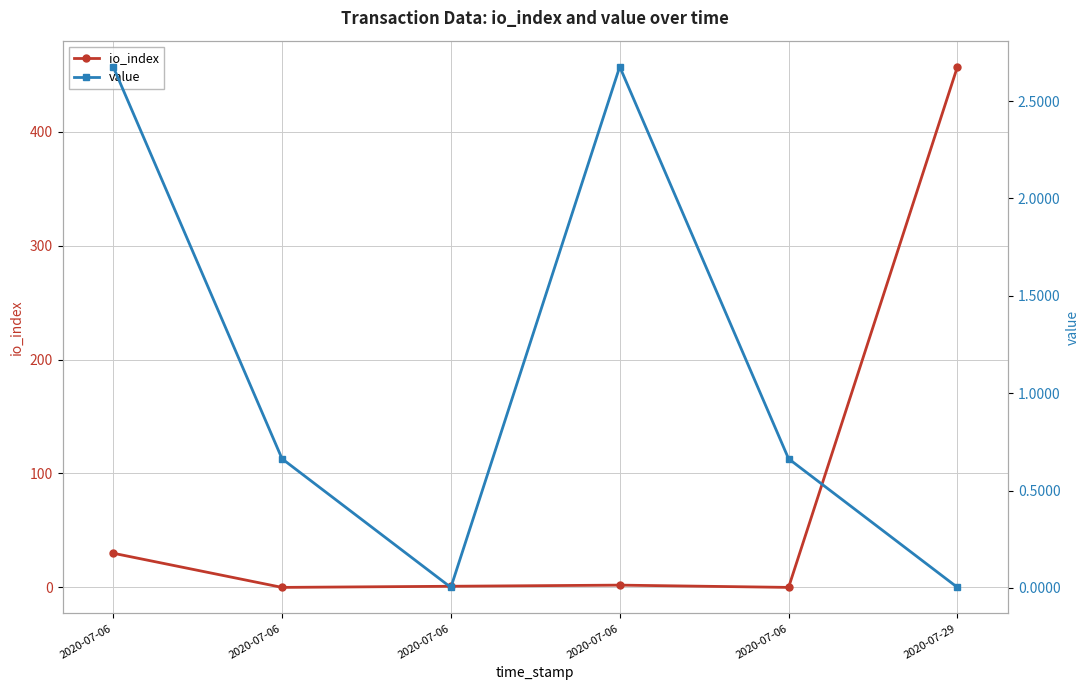

Where is the first local minimum for io_index?

2020-07-06